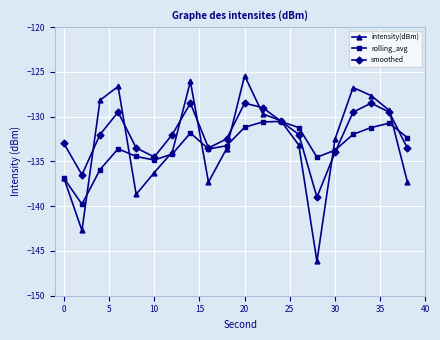

Which series has the largest range (max minus min)?

intensity(dBm)